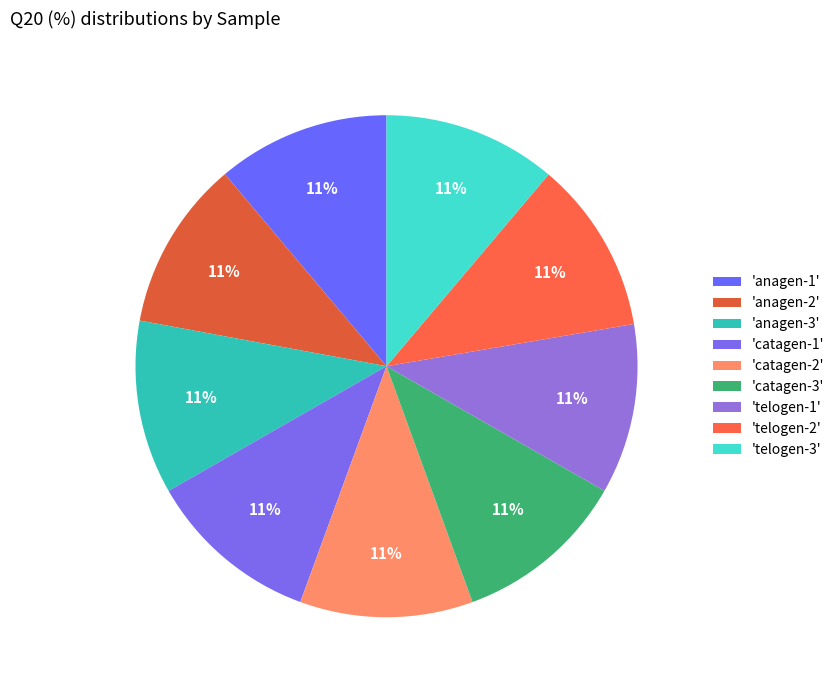

How many slices are in this pie chart?

9